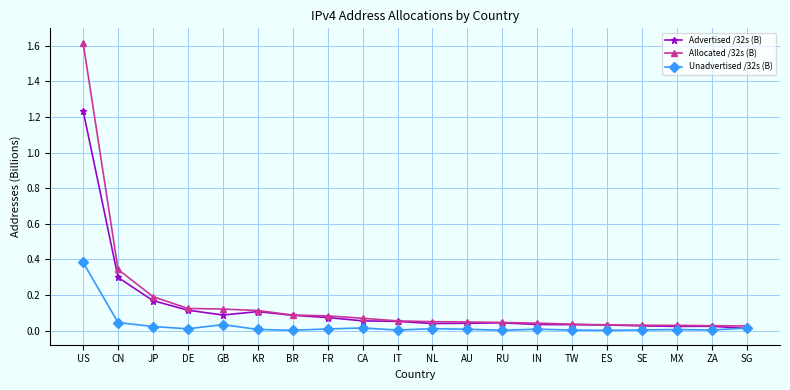

List the series in order of their peak value, lowest first.

Unadvertised /32s (B), Advertised /32s (B), Allocated /32s (B)